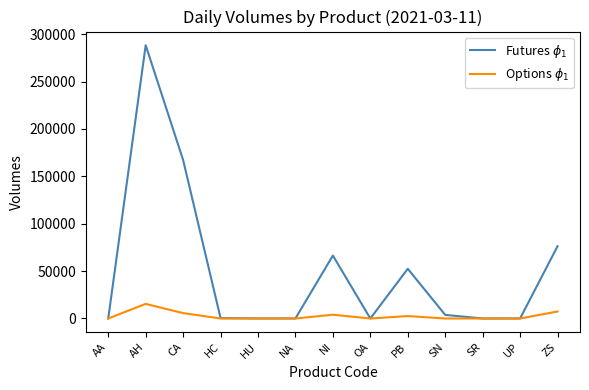

At which category is the sum across all series the highest?

AH